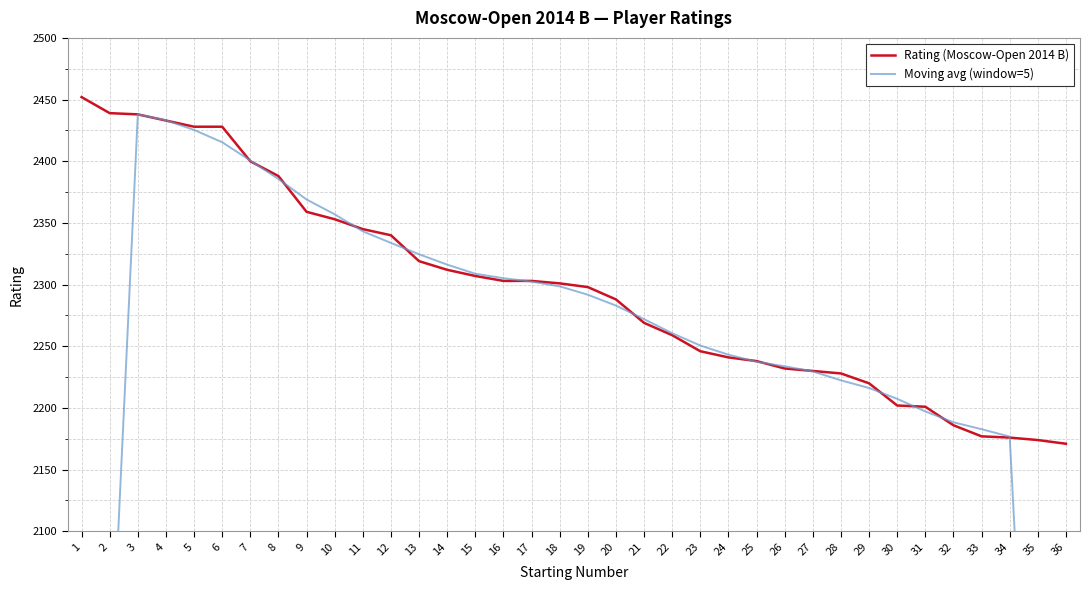

Between 27 and 9, which is larger?

9